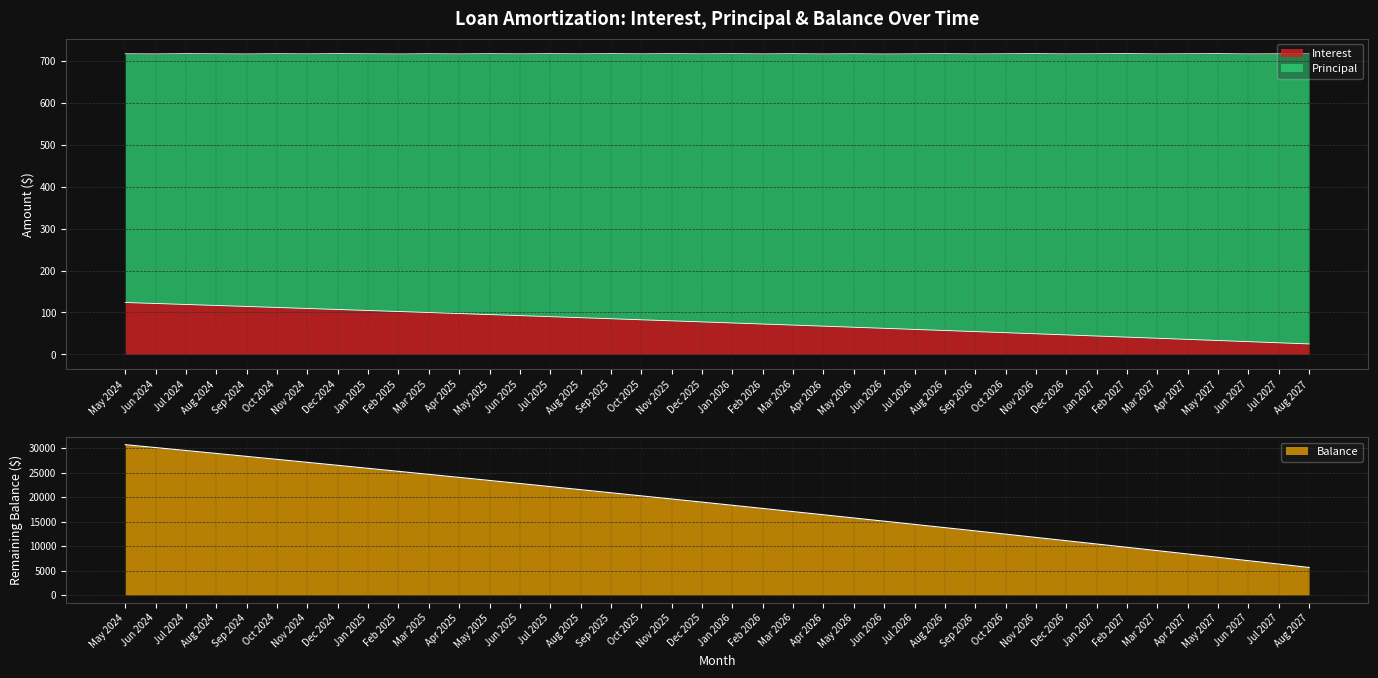

Which series has the largest total across all categories?

Principal